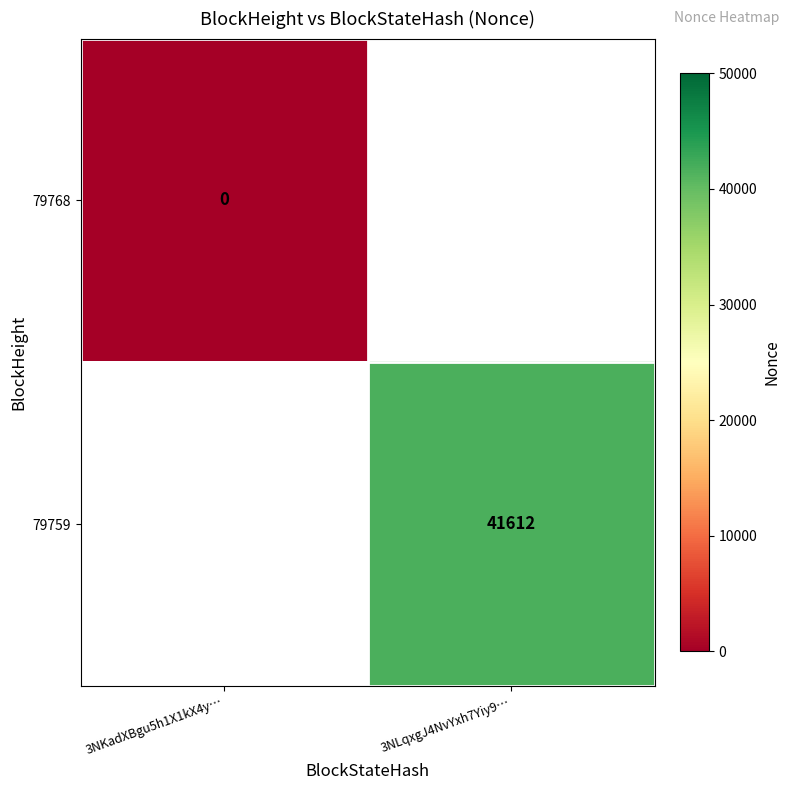

True or false: 79759 has a value of 41612 at 3NLqxgJ4NvYxh7Yiy9….

True